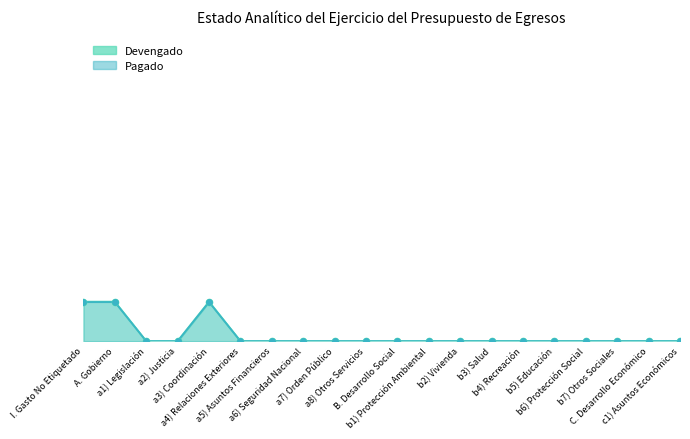

What is the total value across all series at I. Gasto No Etiquetado?

4374081.0